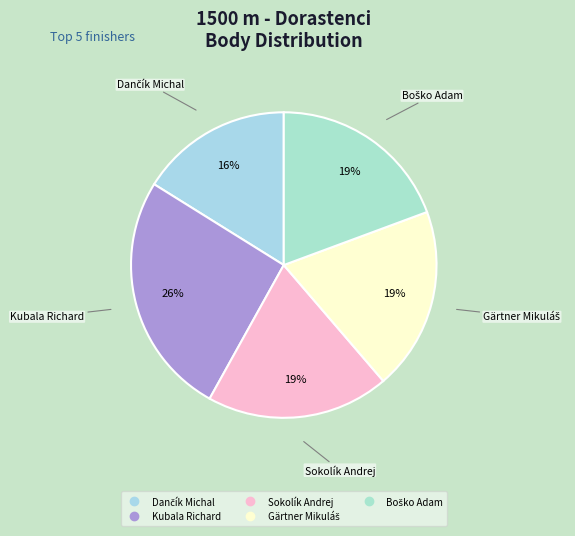

Which slice is the largest?

Kubala Richard